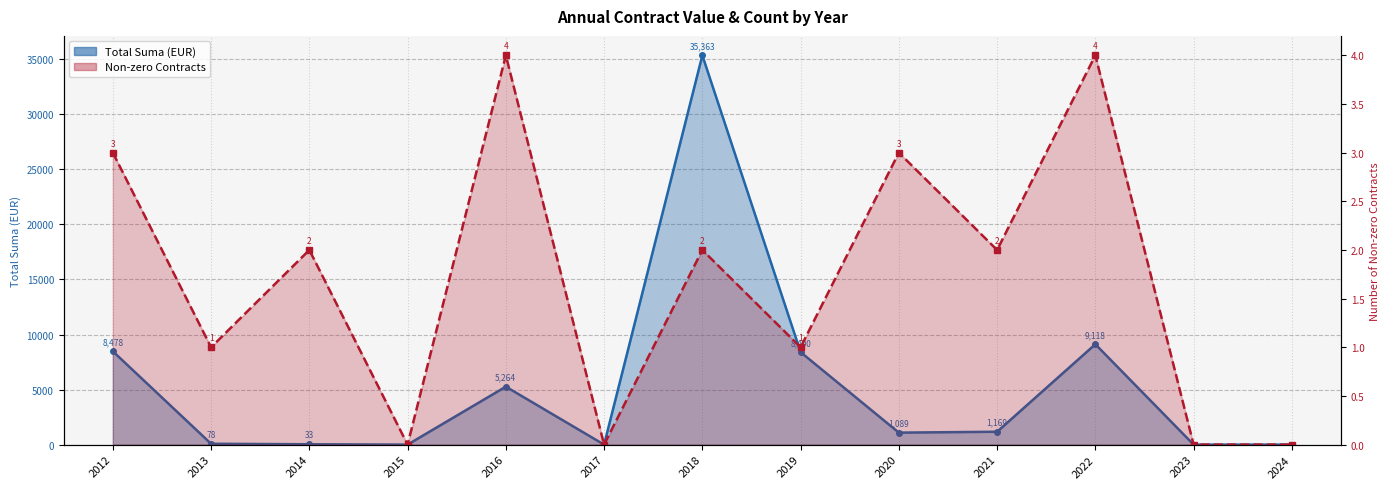

At which label does Non-zero Contracts first exceed 2?

2012